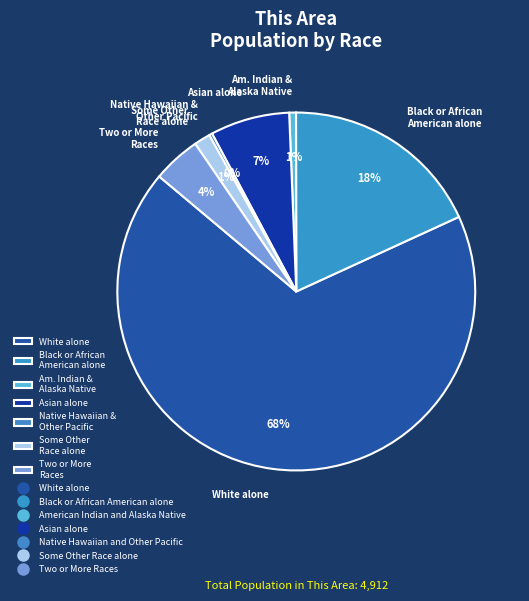

Count the number of slices in the pie.

7